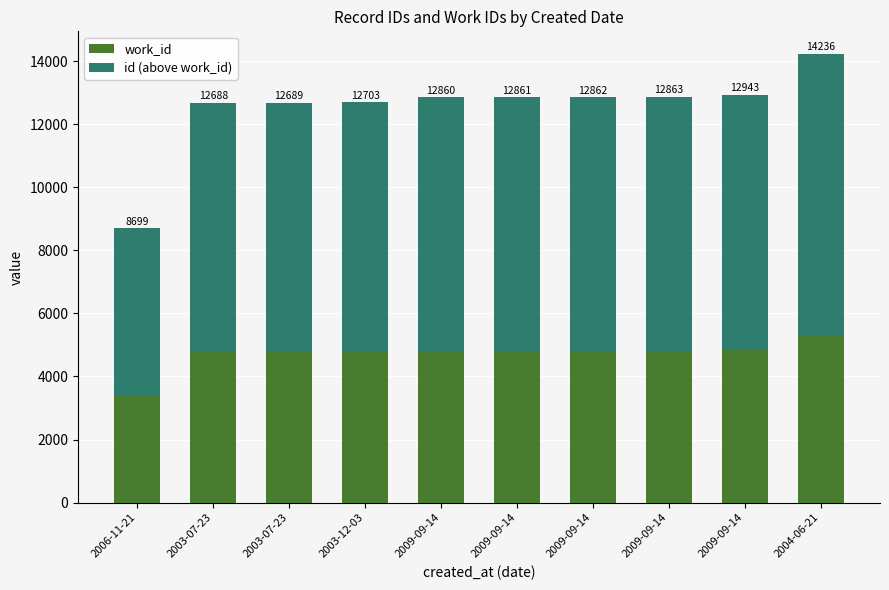

Are the bars grouped side by side (vs. stacked)?

No